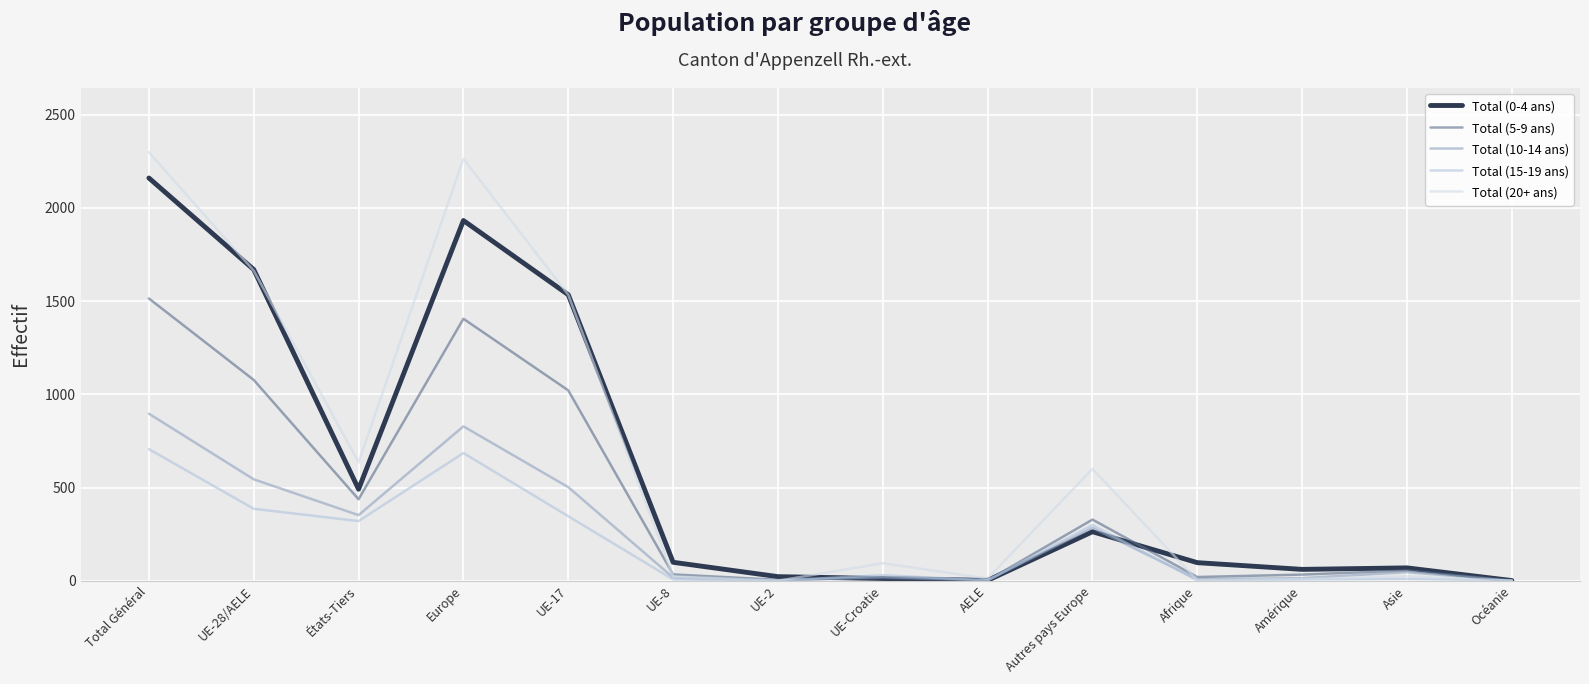

What is the approximate value of Total (5-9 ans) at Amérique?

33